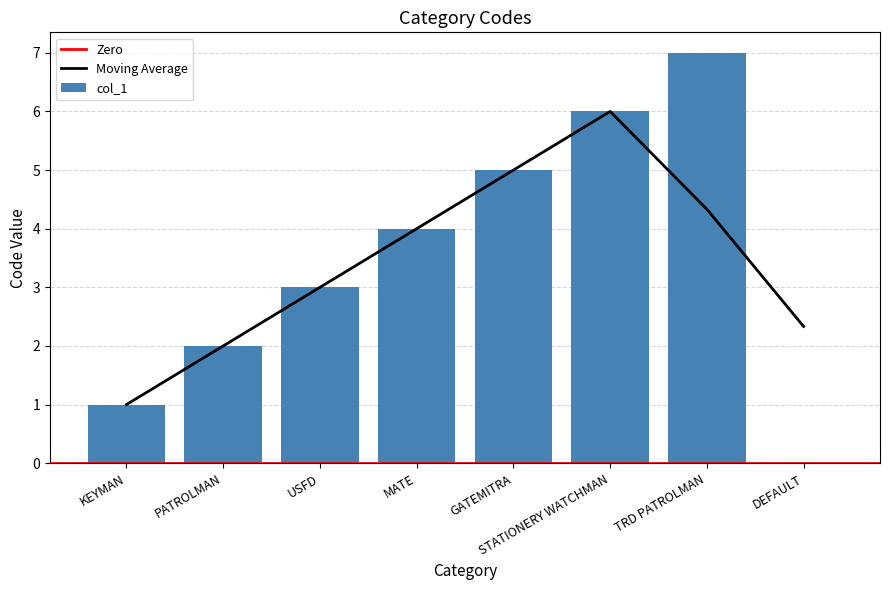

What is the value of the 4th bar from the left?

4